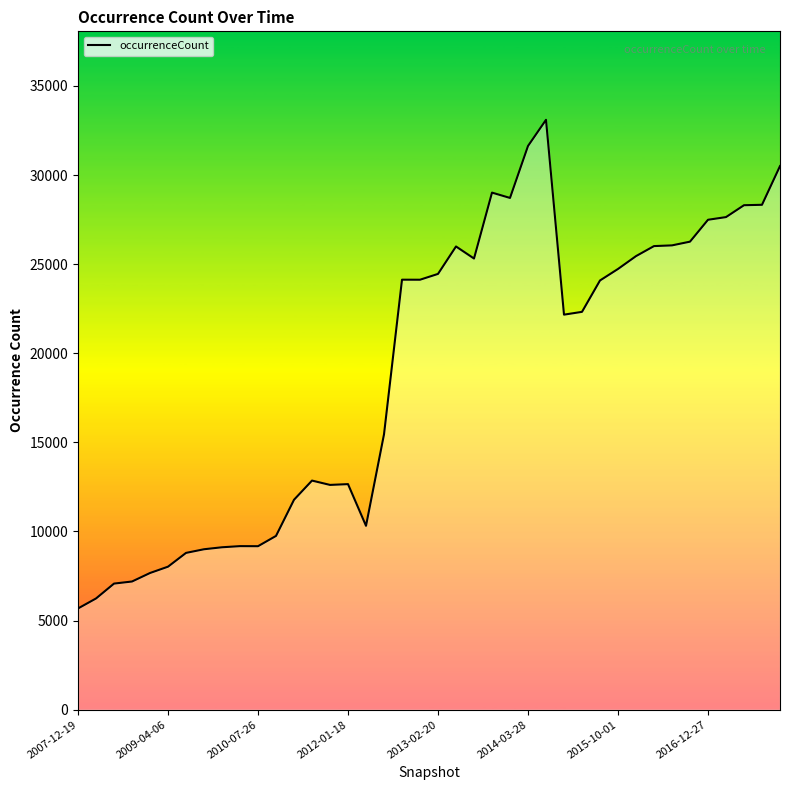

What is the smallest value displayed?

5681